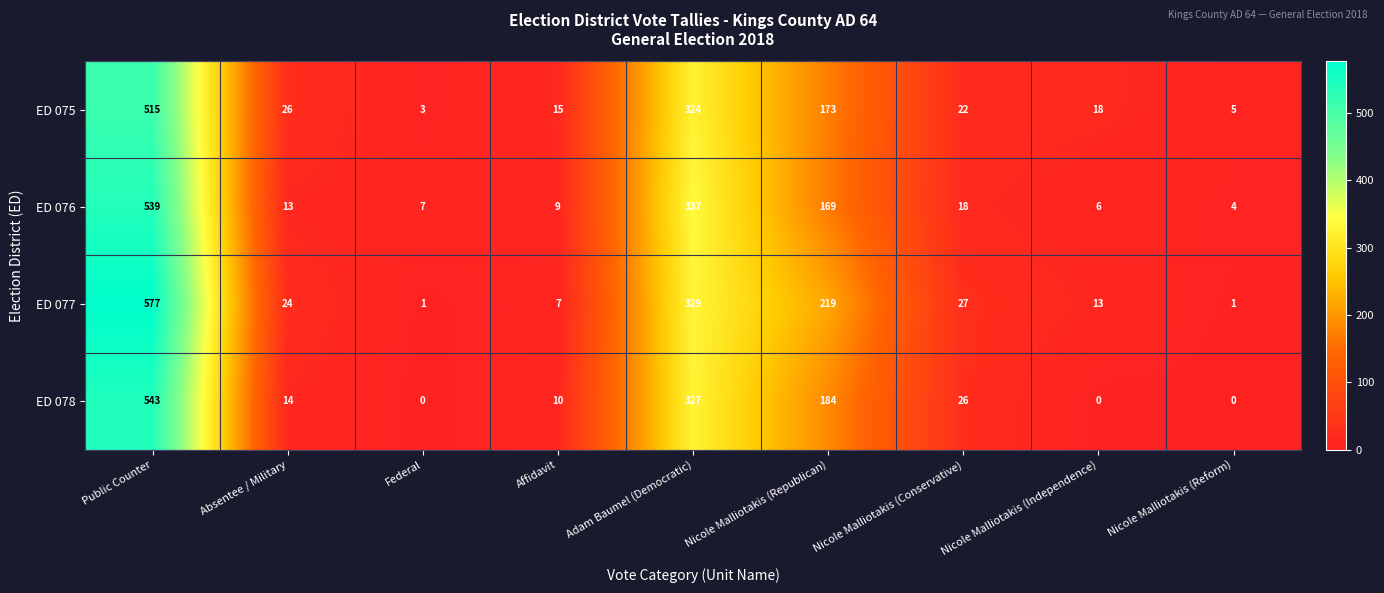

Between Adam Baumel (Democratic) and Nicole Malliotakis (Republican), which series saw the biggest shift?

ED 076